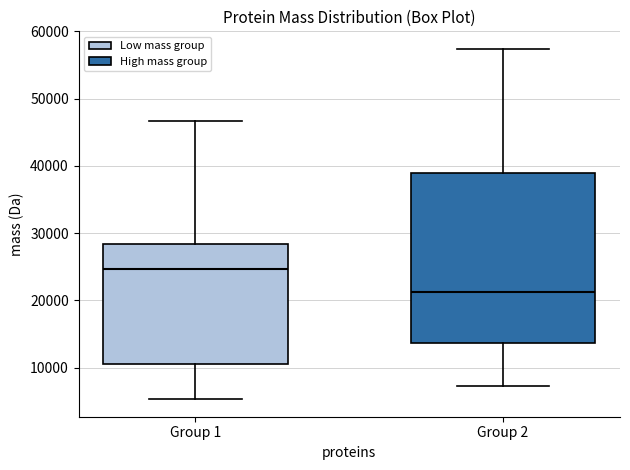

Which box is the tallest, from its lower edge to its upper edge?

Group 2